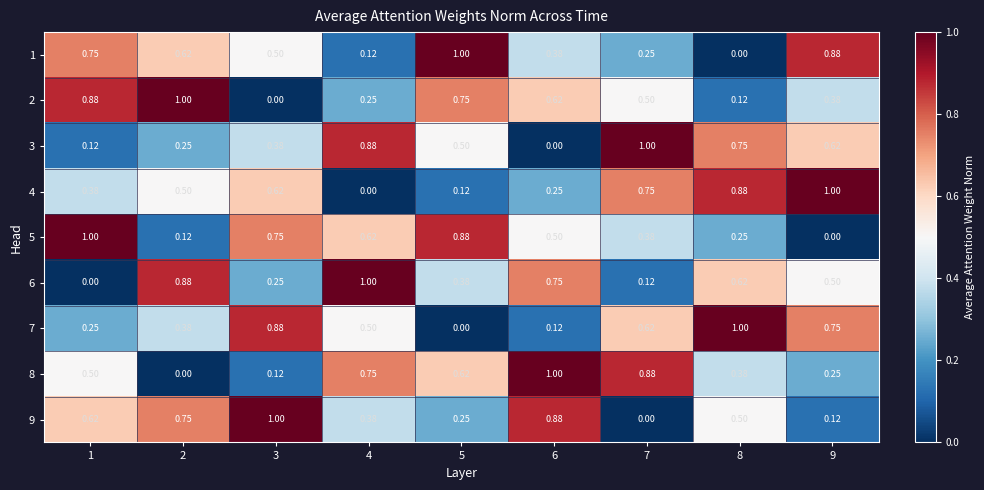

Rank the series at 2 from highest to lowest value.

2, 6, 9, 1, 4, 7, 3, 5, 8